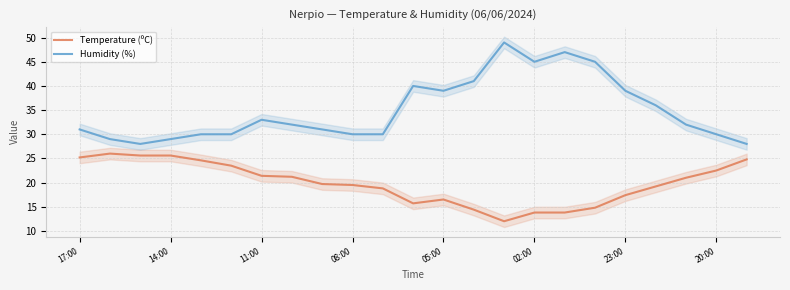

The Temperature (ºC) series shows 6.7 at 17:00. True or false?

False